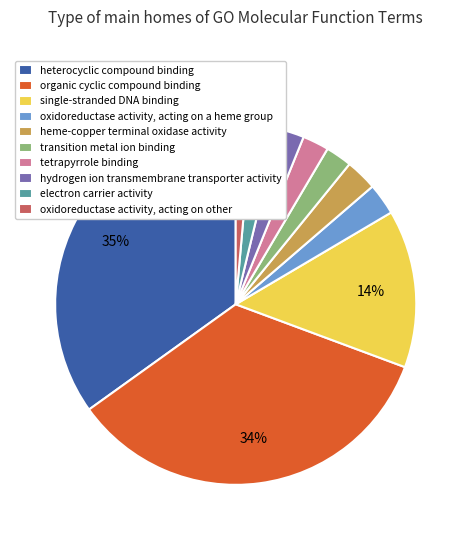

Which category has the smallest portion of the pie?

oxidoreductase activity, acting on other